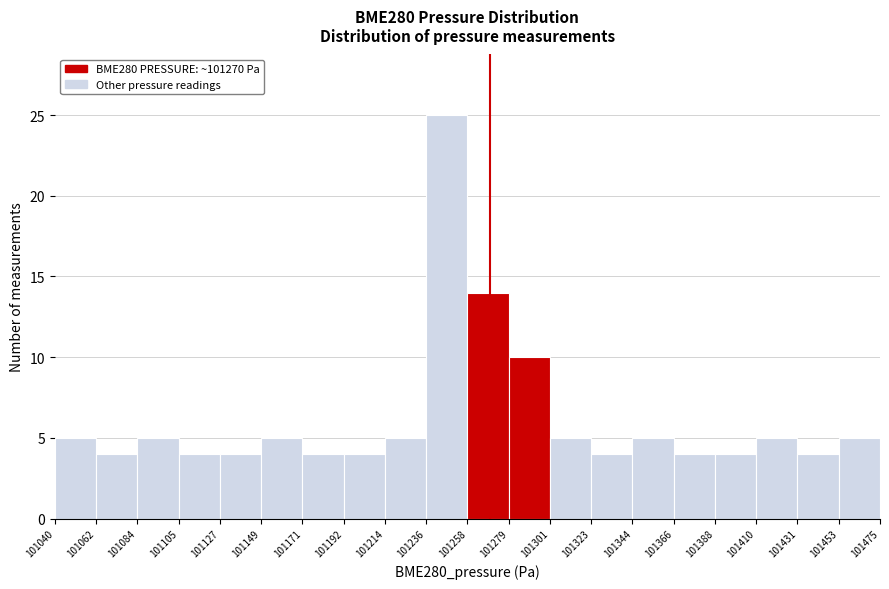

Reading left to right, list every bar in this chart as the range it spans on the x-axis followed by its height. The values are not printed on the chart, so give them approximately, as read against the axis.

101040 to 101062: 5
101062 to 101084: 4
101084 to 101105: 5
101105 to 101127: 4
101127 to 101149: 4
101149 to 101171: 5
101171 to 101192: 4
101192 to 101214: 4
101214 to 101236: 5
101236 to 101258: 25
101258 to 101279: 14
101279 to 101301: 10
101301 to 101323: 5
101323 to 101344: 4
101344 to 101366: 5
101366 to 101388: 4
101388 to 101410: 4
101410 to 101431: 5
101431 to 101453: 4
101453 to 101475: 5